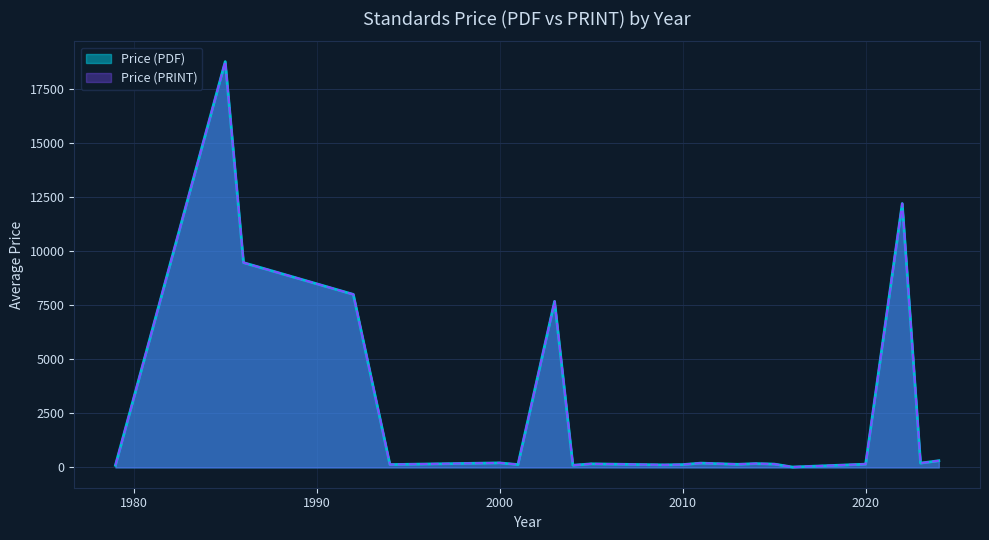

What is the lowest value of the Price (PRINT) series?

18